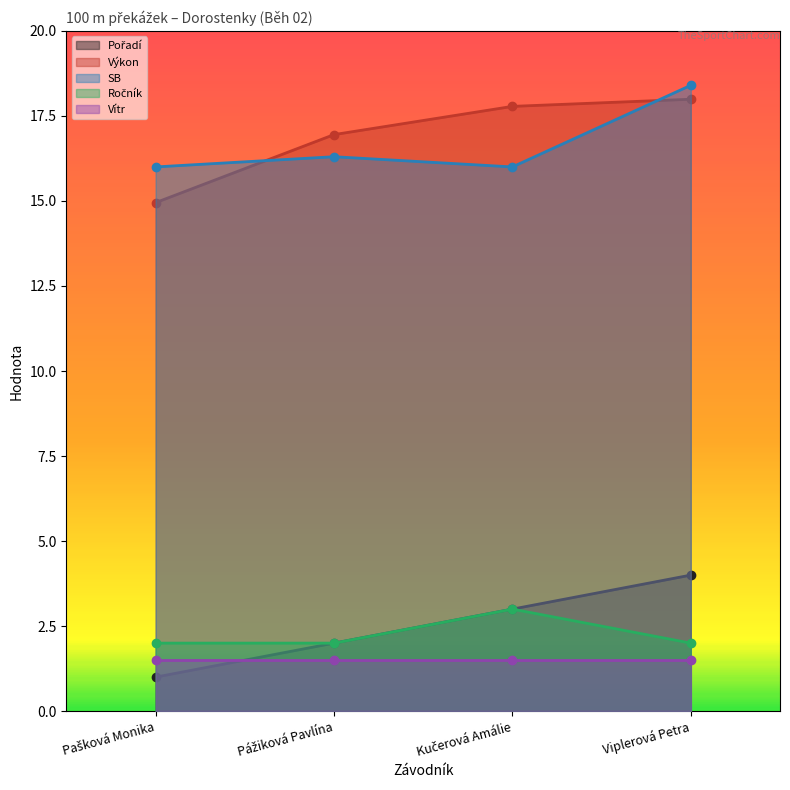

True or false: Pořadí has more than 2 points higher than both neighbors.

False